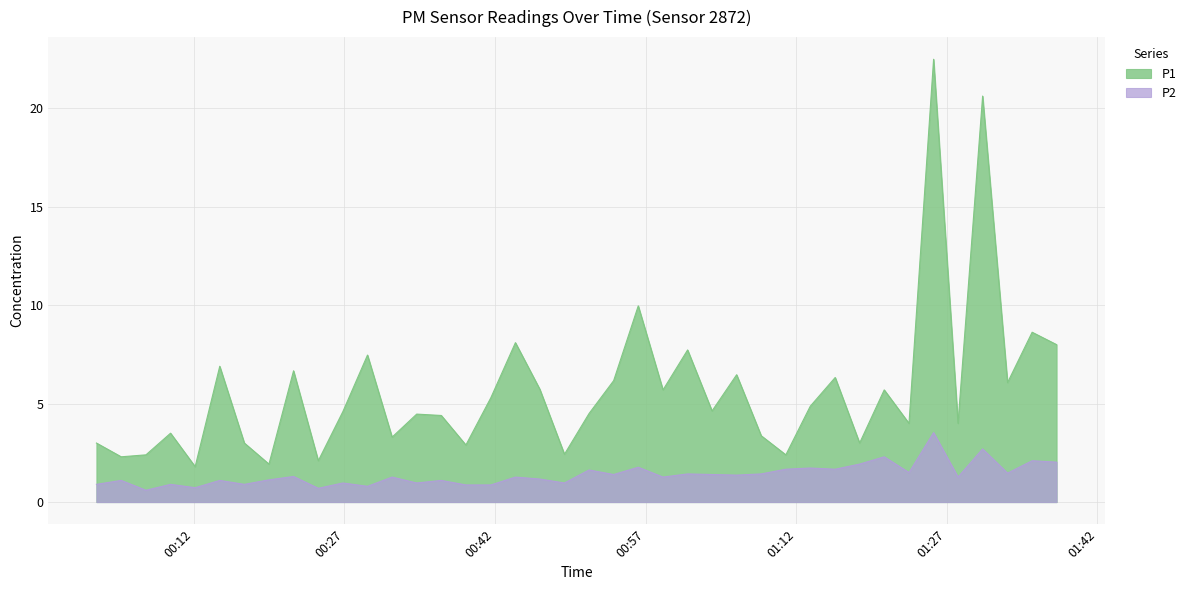

What is the spread (max minus min) of values at 2023-12-22T00:02:18?

2.1